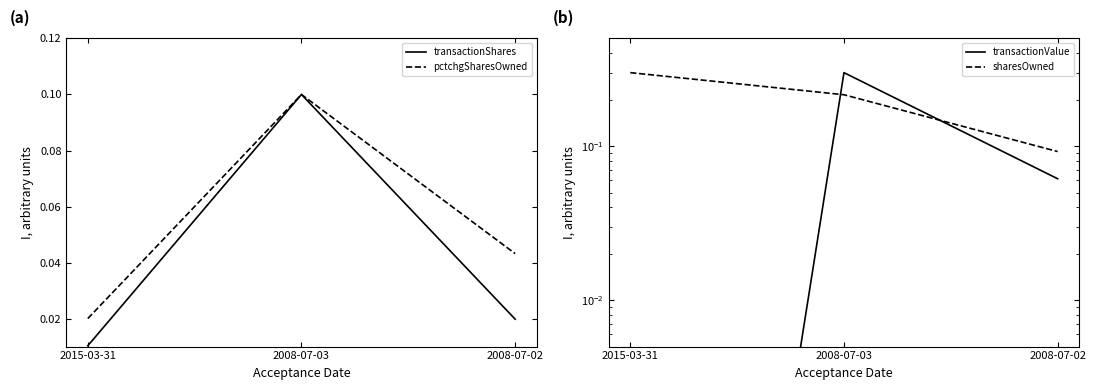

What is the maximum value shown in the chart?

0.3